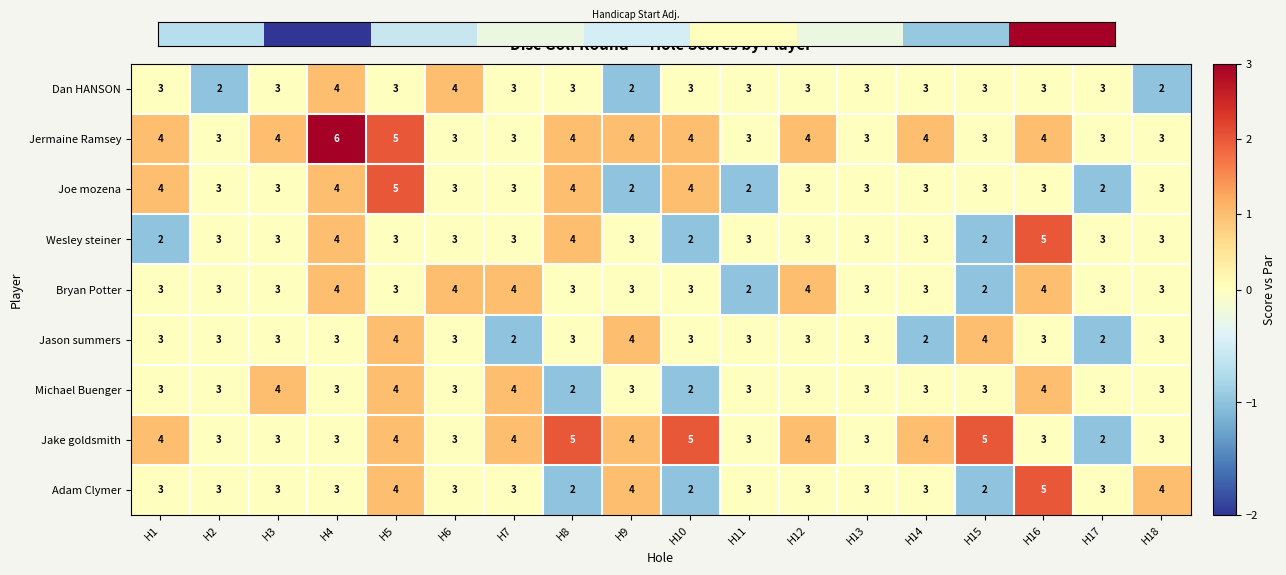

At which category is the sum across all series the highest?

H5